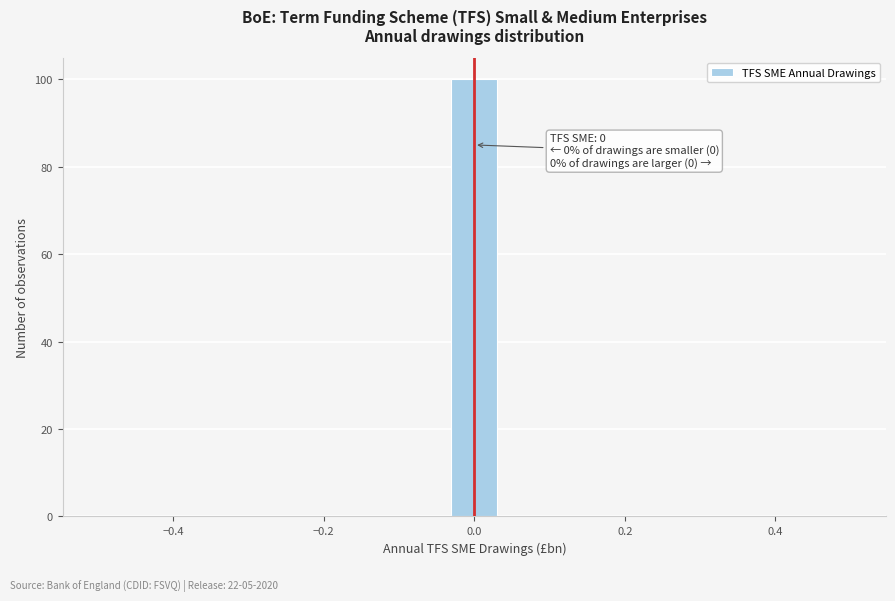

Read against the x-axis, roughly where is the centre of the tallest bar?

0.00